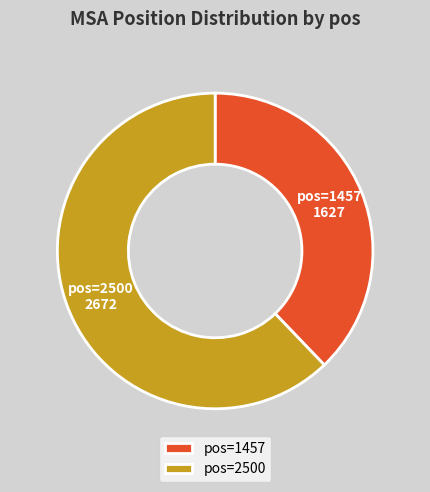

Which category accounts for the majority?

pos=2500